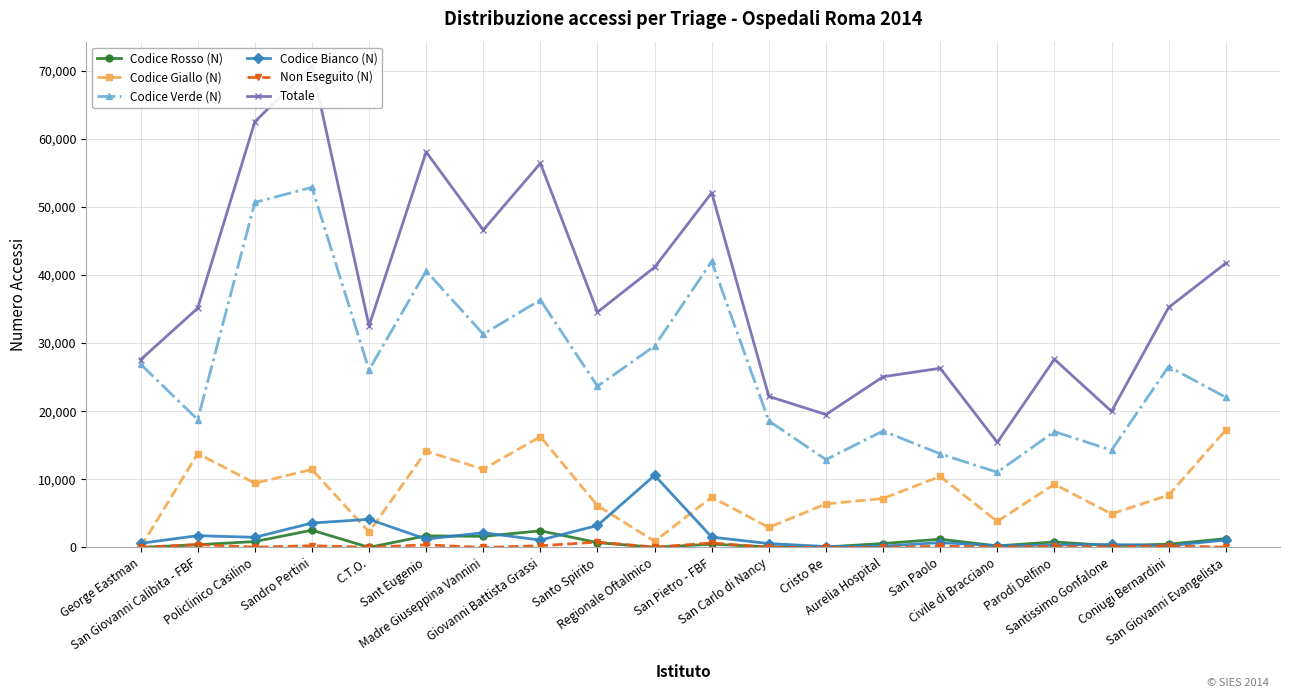

How many lines are shown in the chart?

6